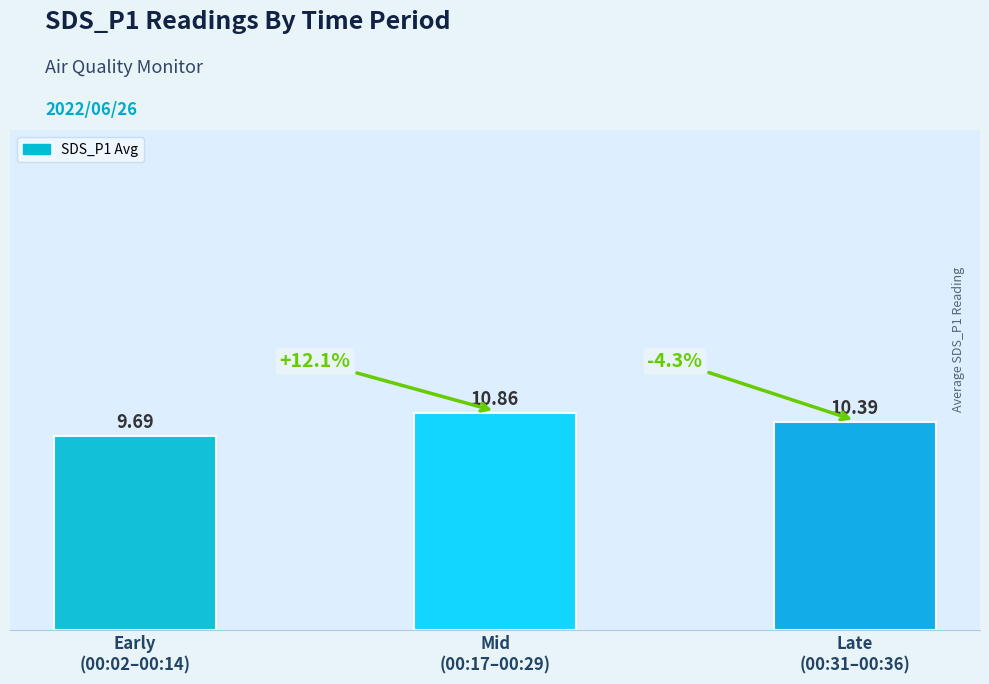

What is the value of the 3rd bar from the left?

10.4